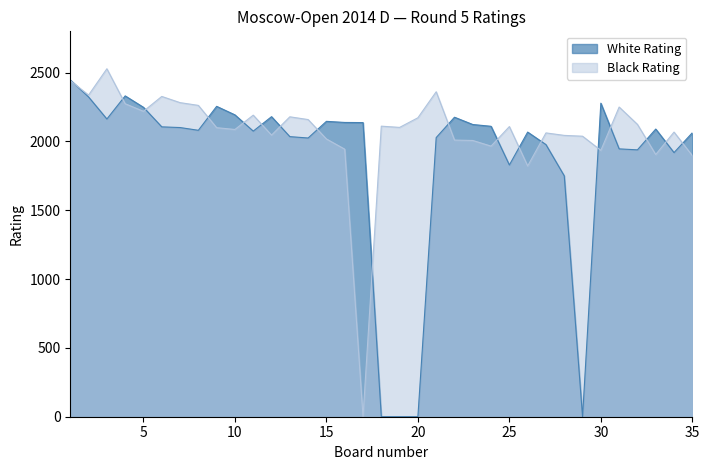

Between which two adjacent categories do Black Rating and White Rating first intersect?

1 and 2